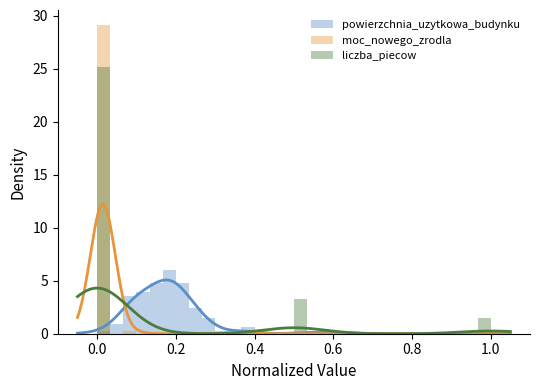

What is the difference between the second highest and minimum values in the liczba_piecow series?

3.3